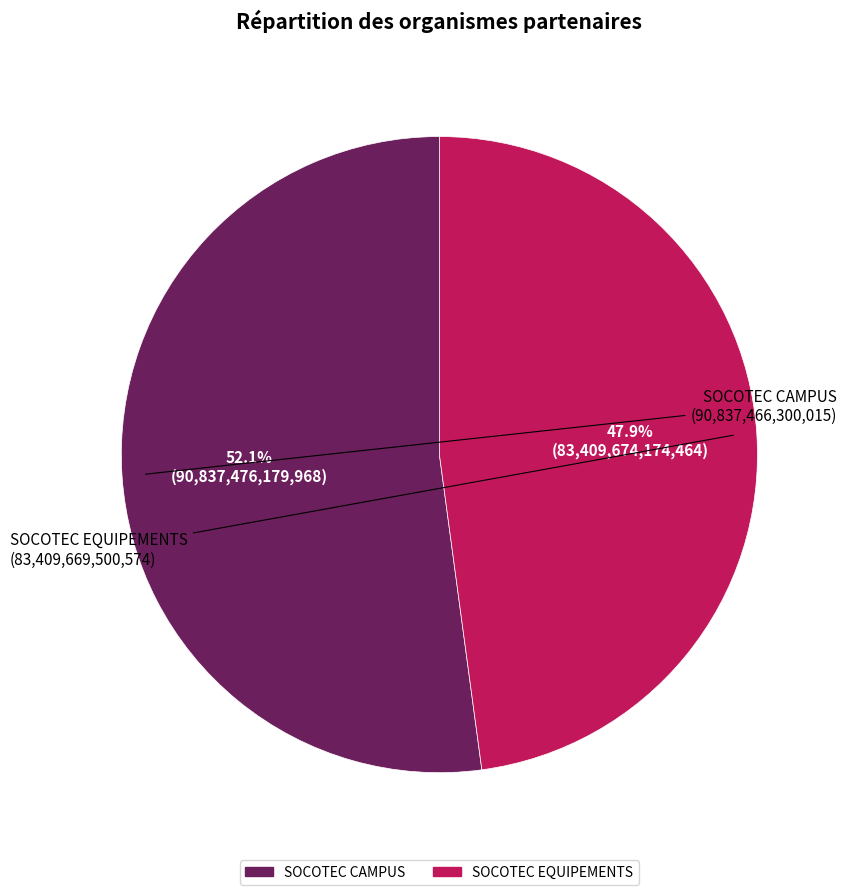

What percentage is the SOCOTEC EQUIPEMENTS slice, to the nearest percent?

48%